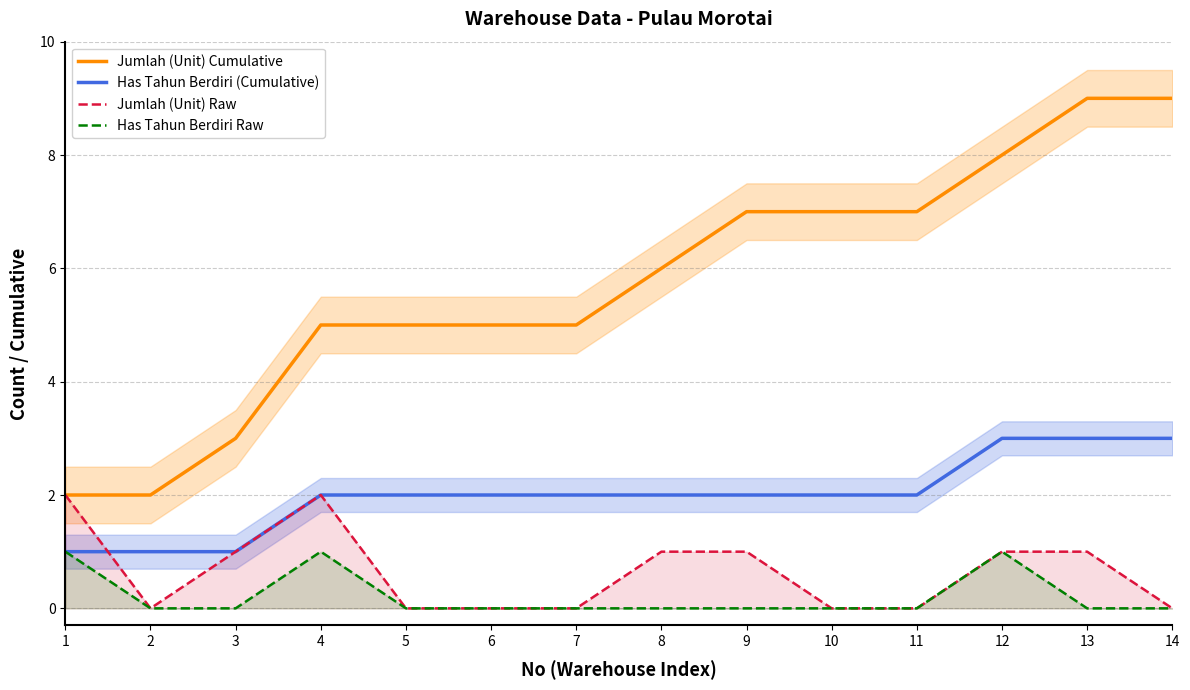

At 12, list the series in order from largest to smallest.

Jumlah (Unit) Cumulative, Has Tahun Berdiri (Cumulative), Jumlah (Unit) Raw, Has Tahun Berdiri Raw